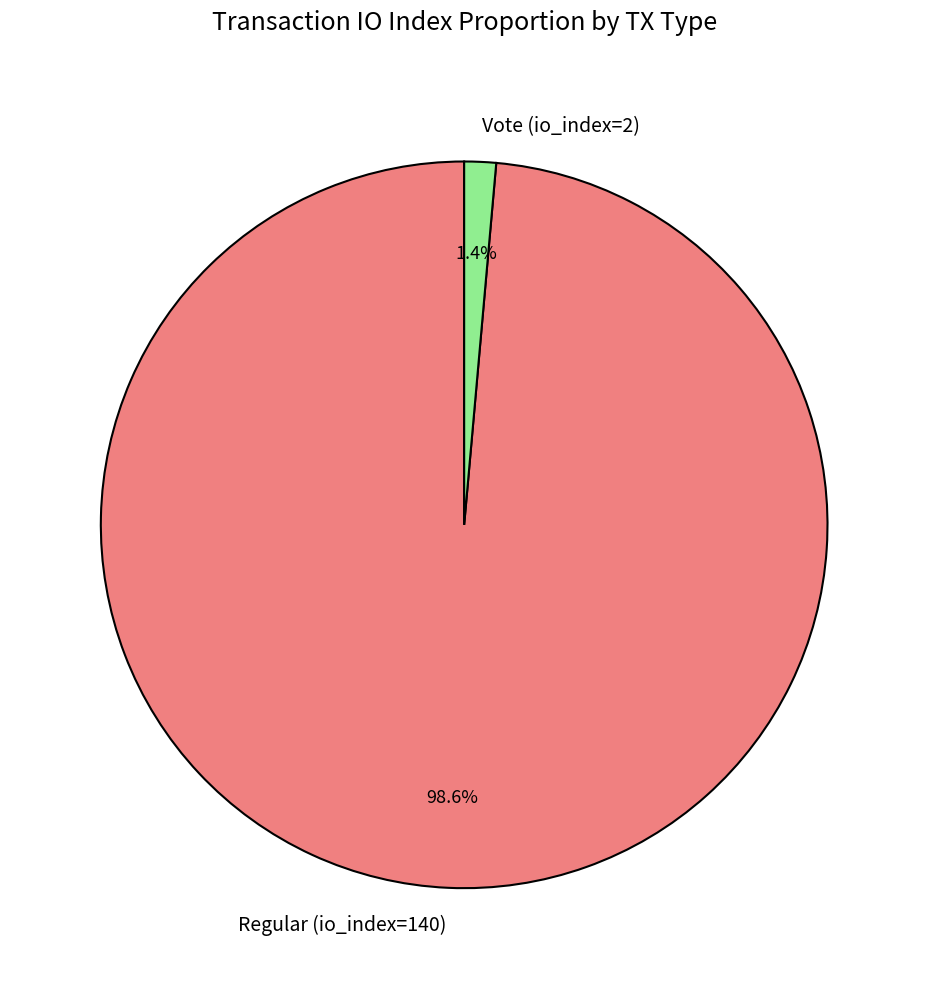

To the nearest percent, what portion does Regular (io_index=140) represent?

99%